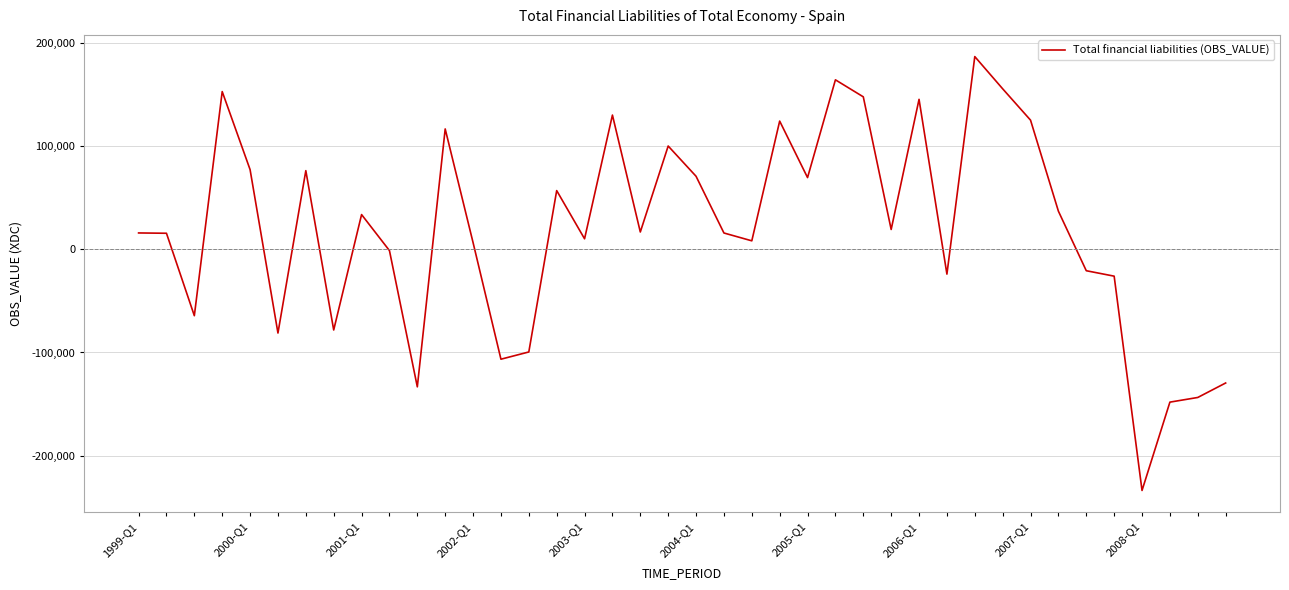

What is the greatest value displayed?

186461